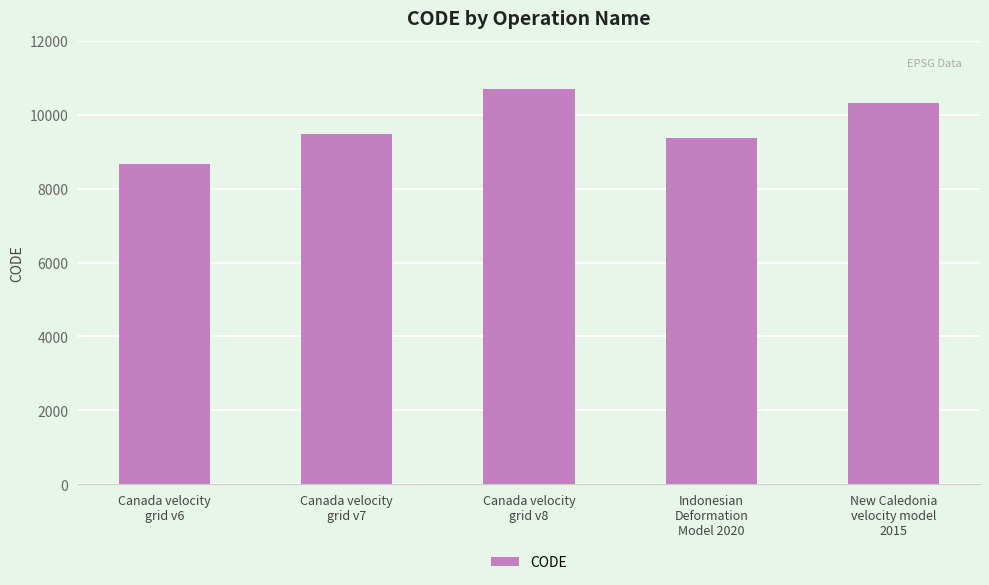

Is it true that the value at Indonesian
Deformation
Model 2020 is 9375?

True